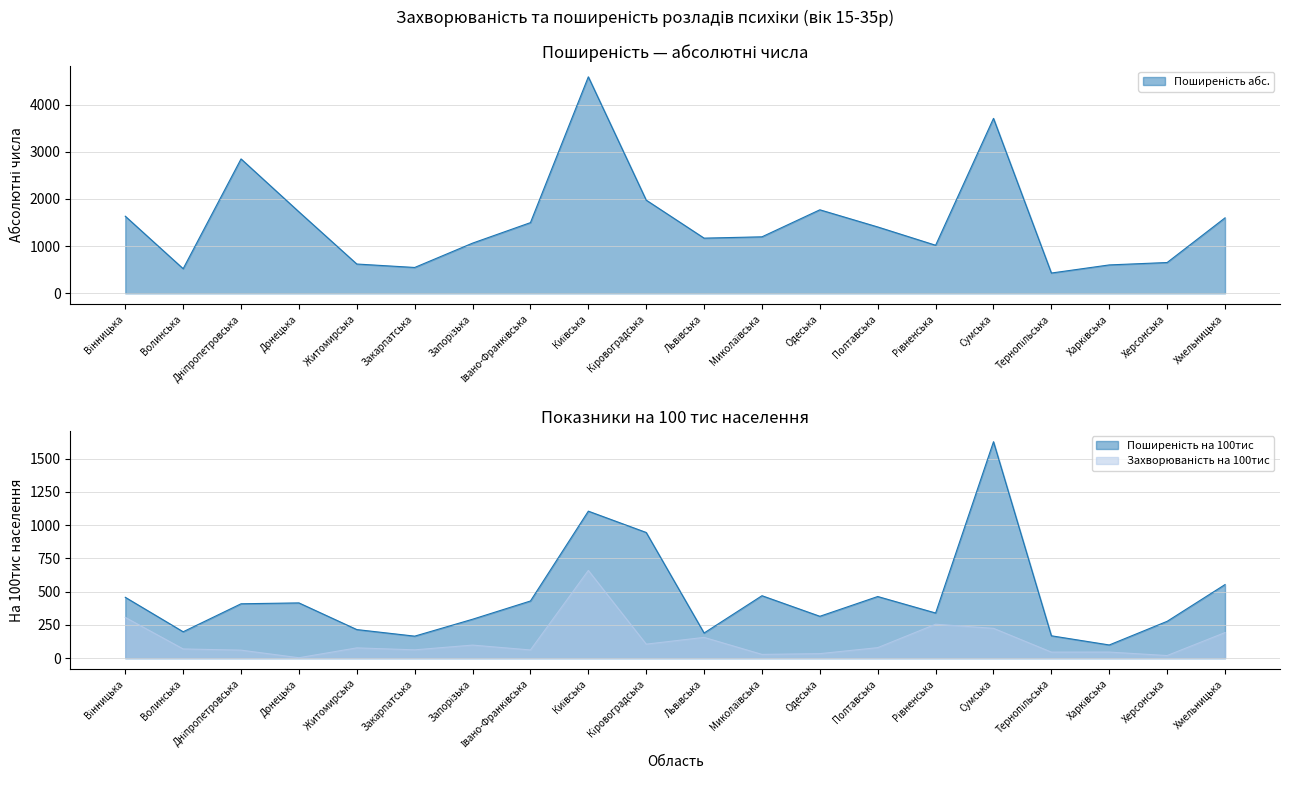

Which category has the lowest value in the Захворюваність на 100тис series?

Донецька